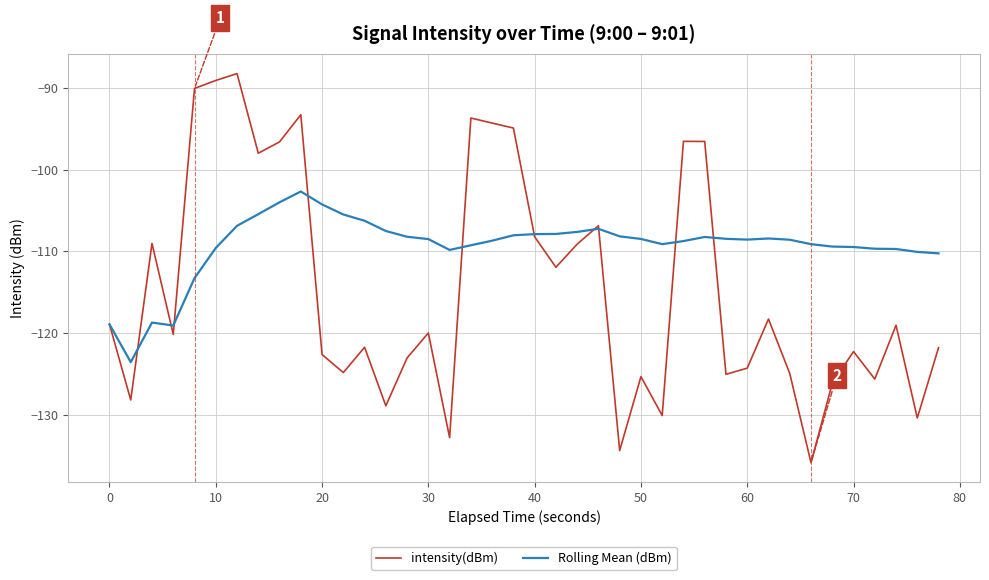

Which series has the largest total across all categories?

Rolling Mean (dBm)